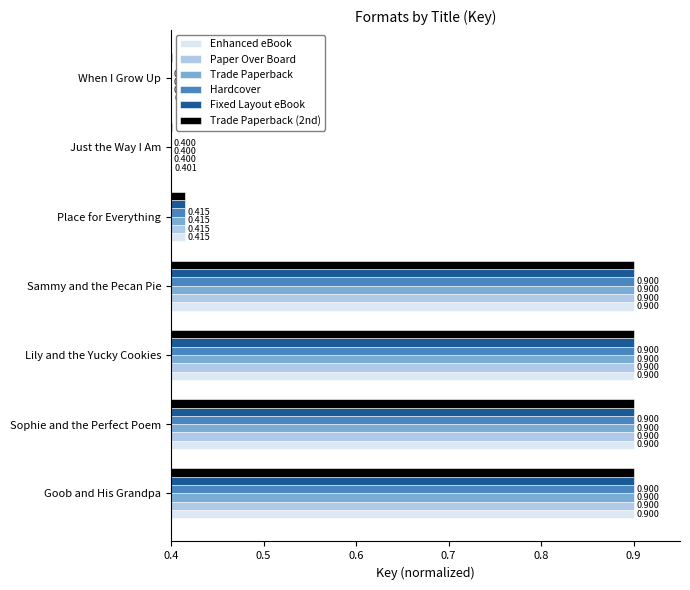

Is the value of Trade Paperback (2nd) at Sophie and the Perfect Poem greater than the value of Trade Paperback at Goob and His Grandpa?

Yes